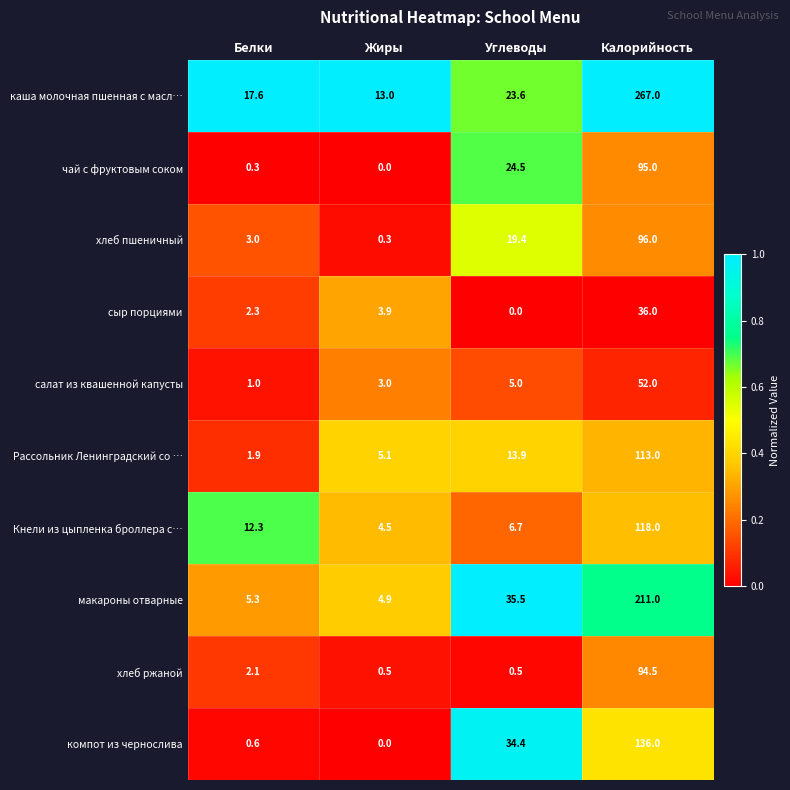

Which series changed the most between Жиры and Калорийность?

каша молочная пшенная с масл…